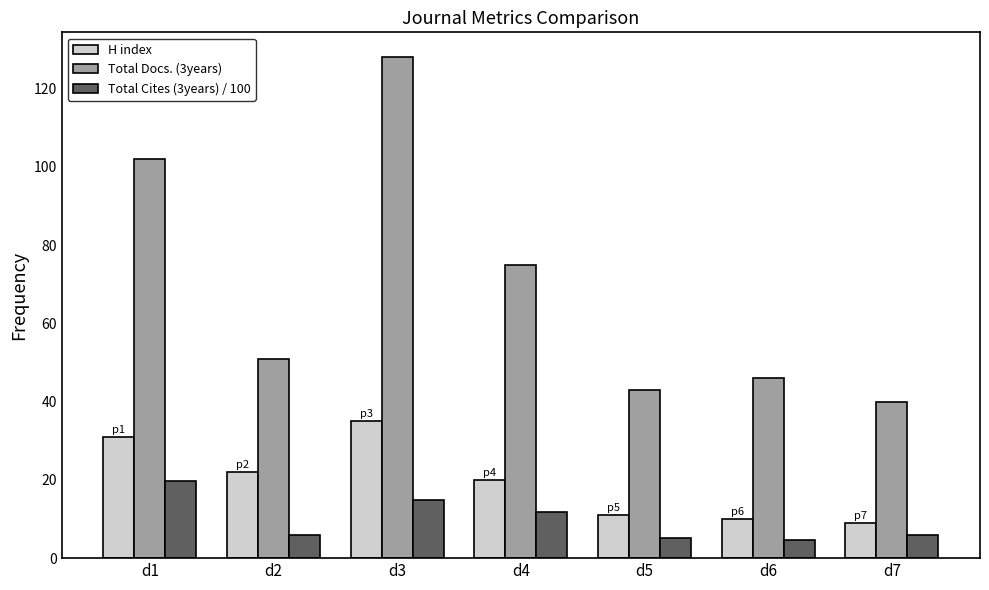

List the series in order of their overall mean, highest first.

Total Docs. (3years), H index, Total Cites (3years) / 100